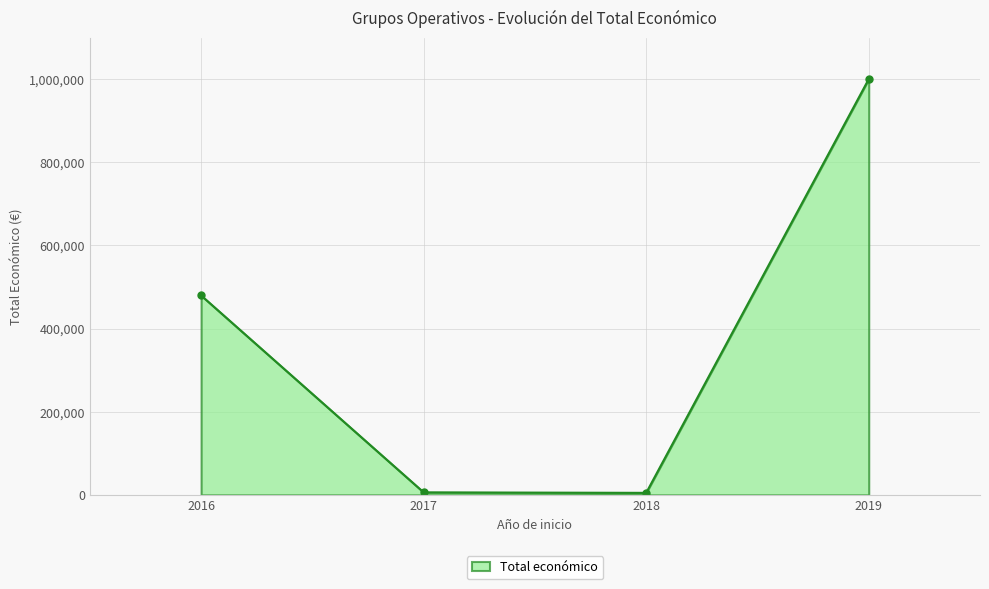

What is the change in value from 2018 to 2019?

+995152